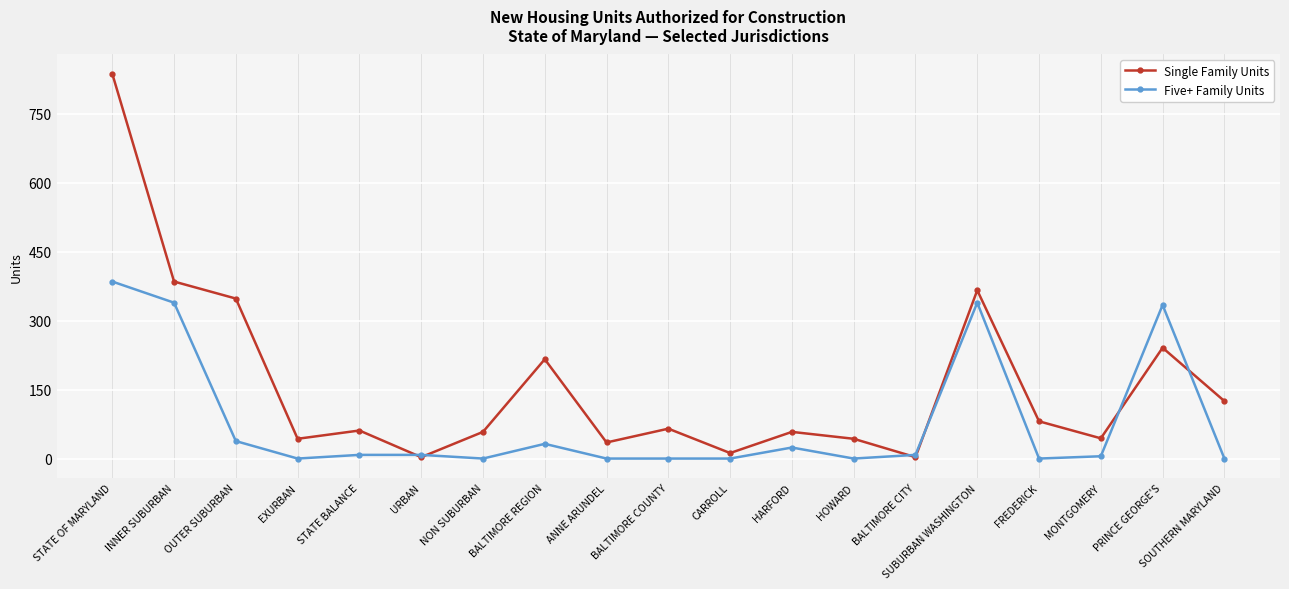

How many lines are shown in the chart?

2